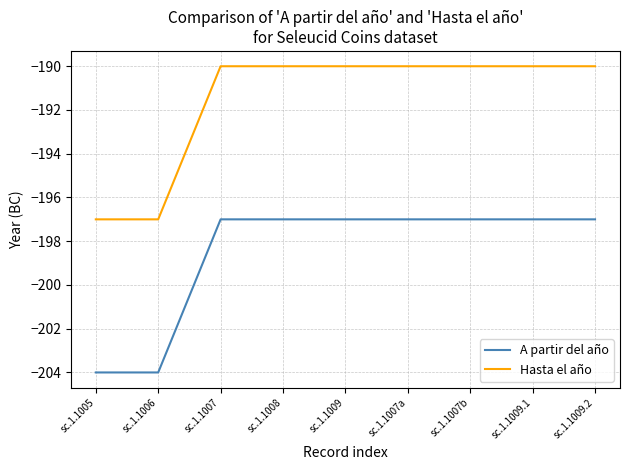

How many A partir del año values are between -197 and -196?

7